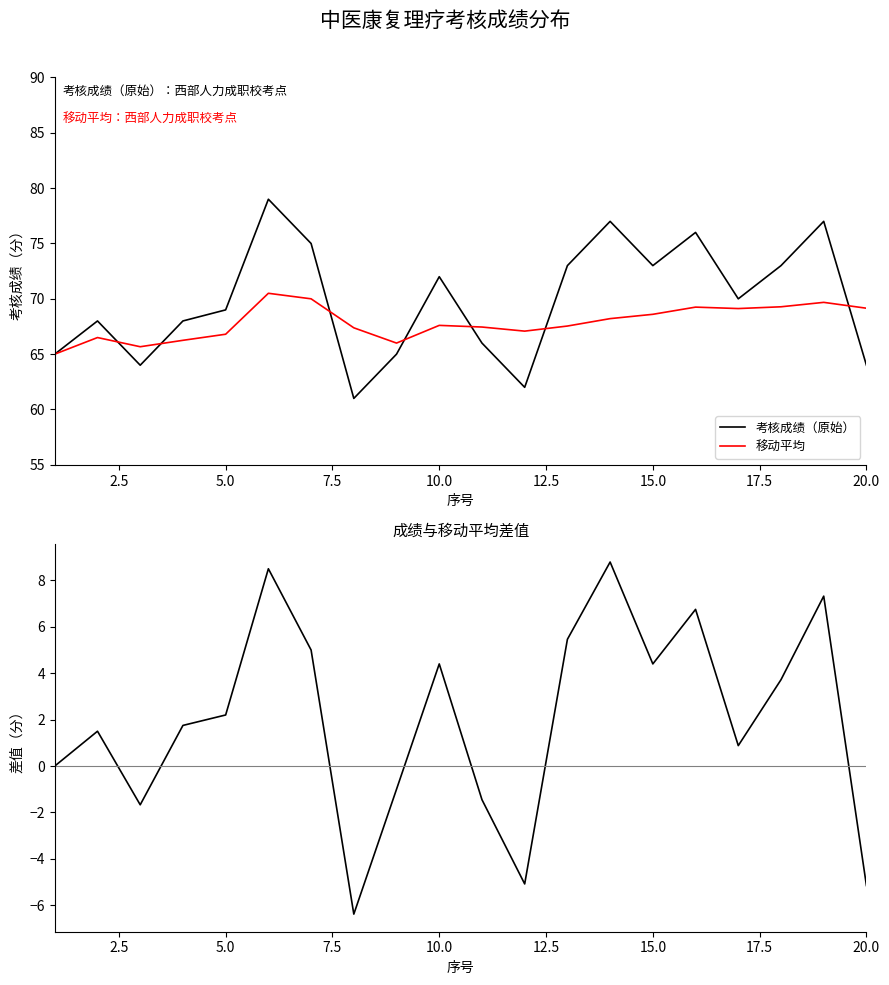

What is the maximum value for 移动平均?

70.5